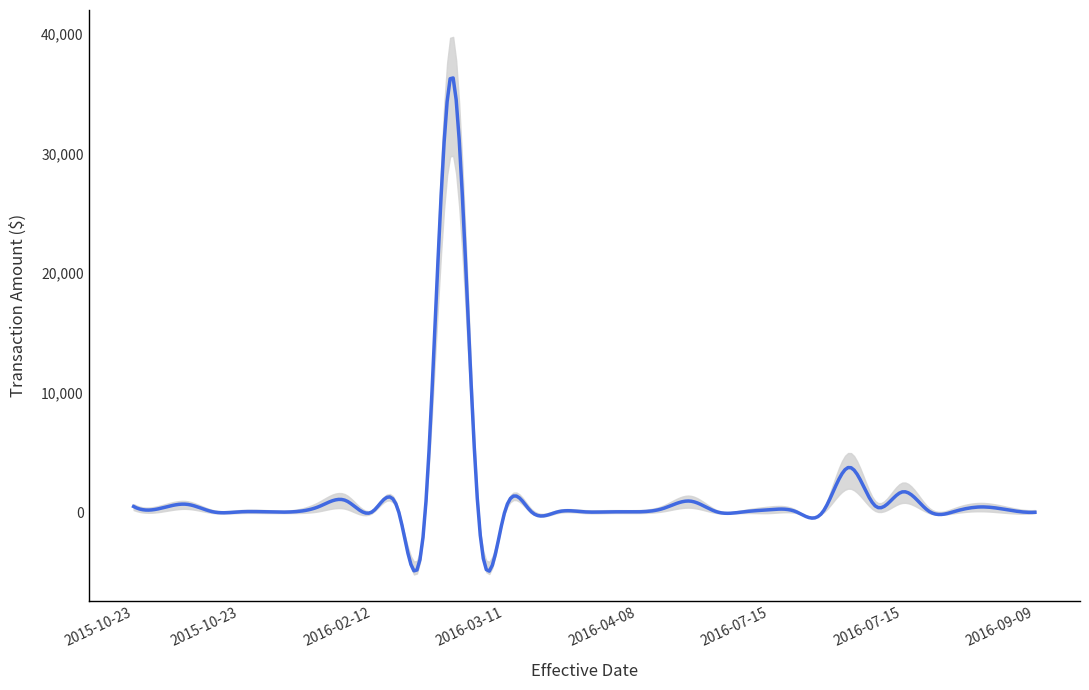

At which label is Amount Lower closest to 14975?

2016-07-15